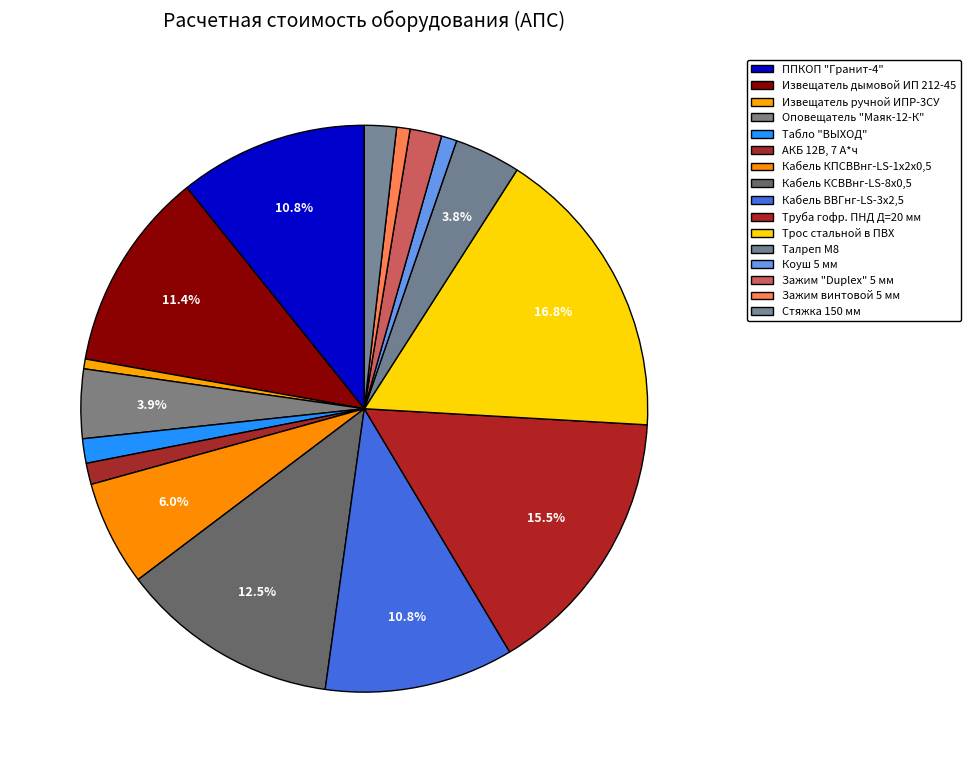

How many segments does this pie chart have?

16